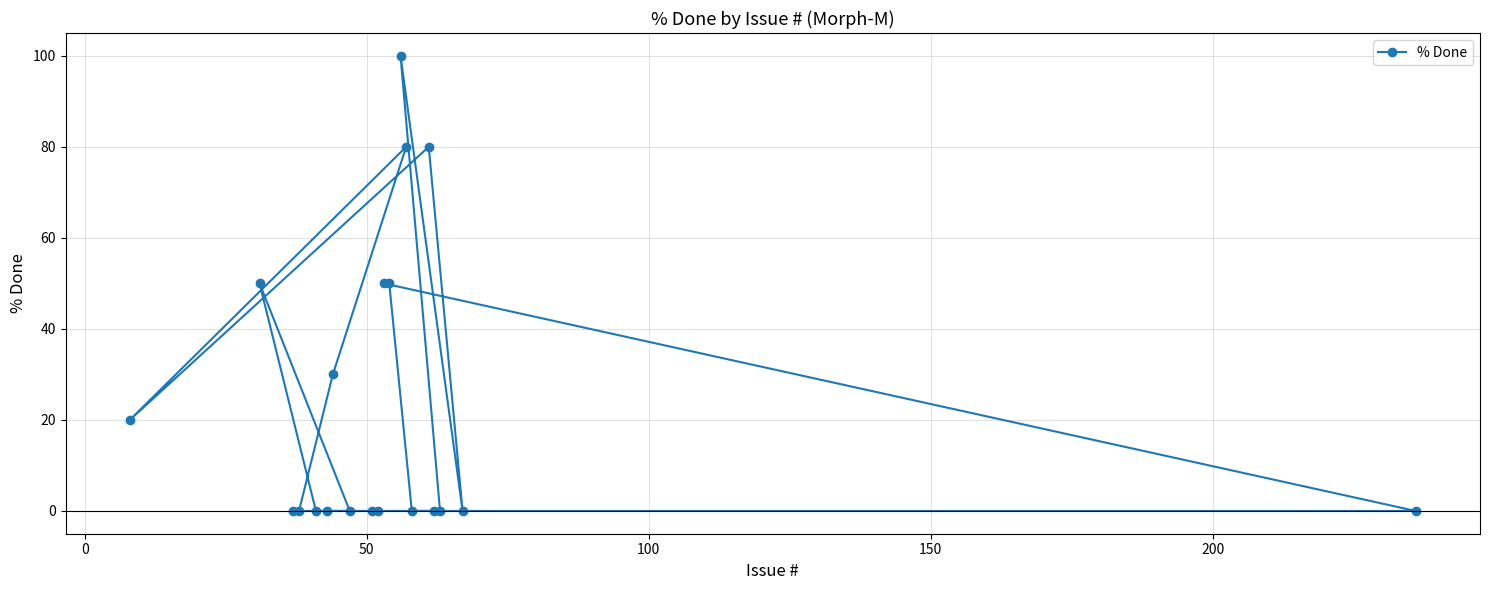

Reading left to right, extract all data points from this chart.

20	50	0	0	0	0	30	0	0	0	50	50	100	80	0	80	0	0	0	0